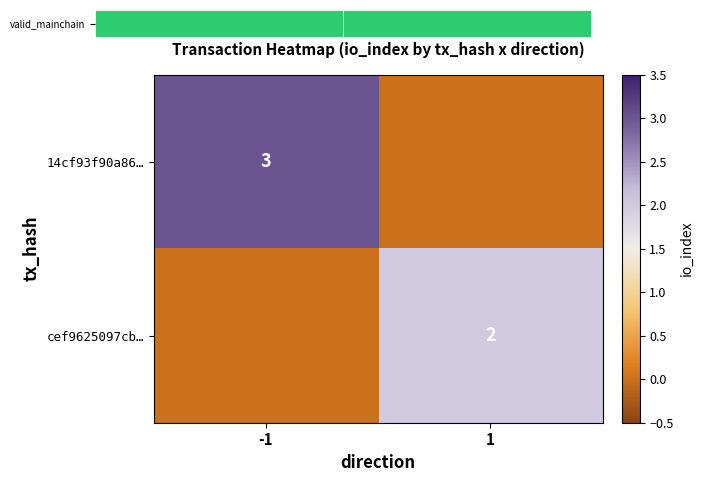

The cef9625097cb… series shows 1 at 1. True or false?

False